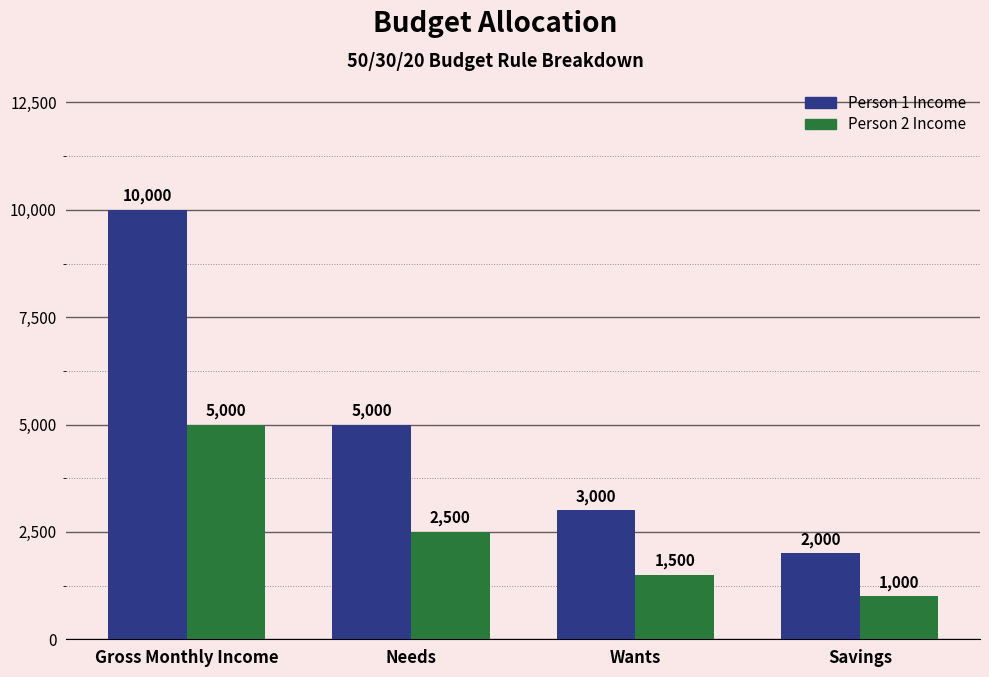

How many bars are there in each group?

2